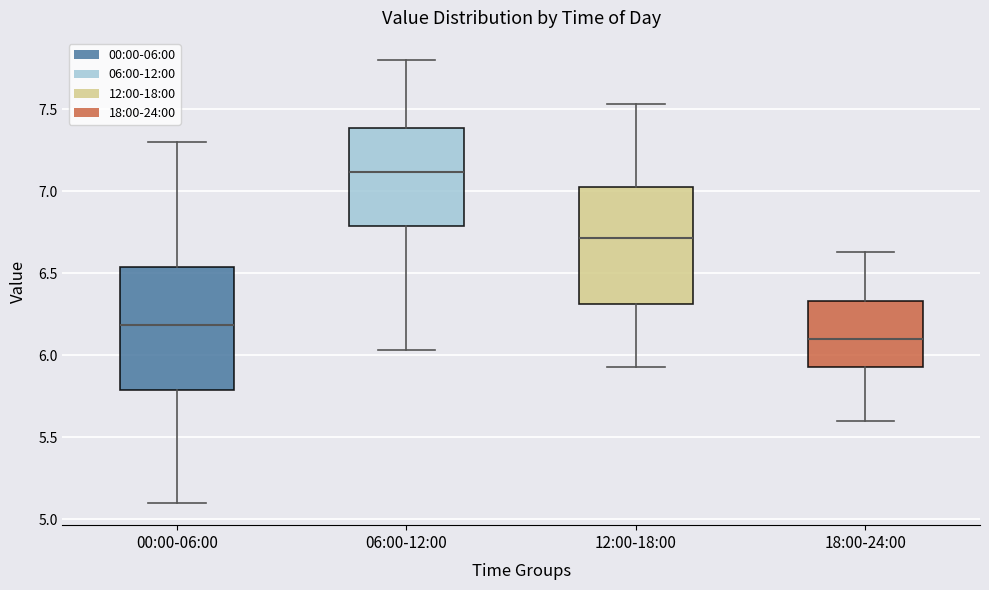

Where is the lower edge of the box for 18:00-24:00 on the y-axis? The values are not printed on the chart, so give them approximately, as read against the axis.

5.95